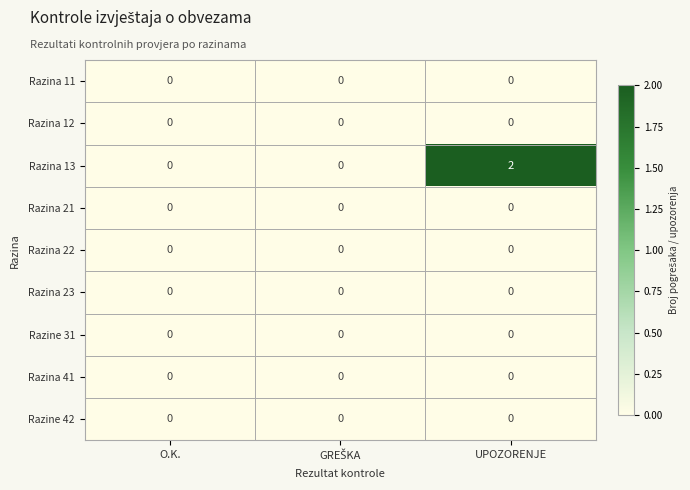

True or false: Razina 13 has a value of 0 at O.K..

True